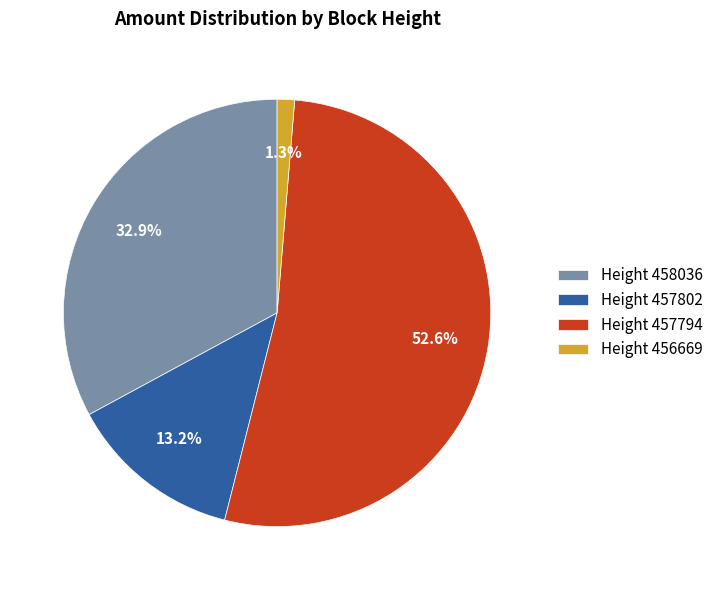

Which category has the biggest portion of the pie?

Height 457794